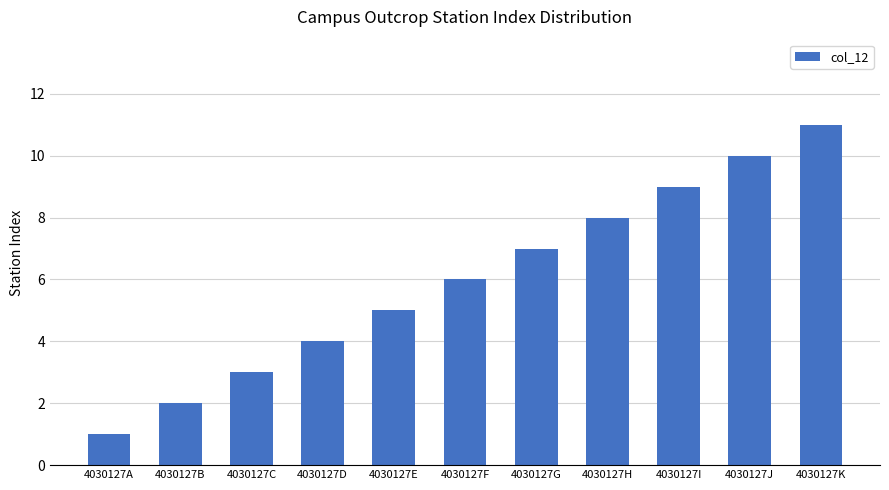

How many bars are there in total?

11